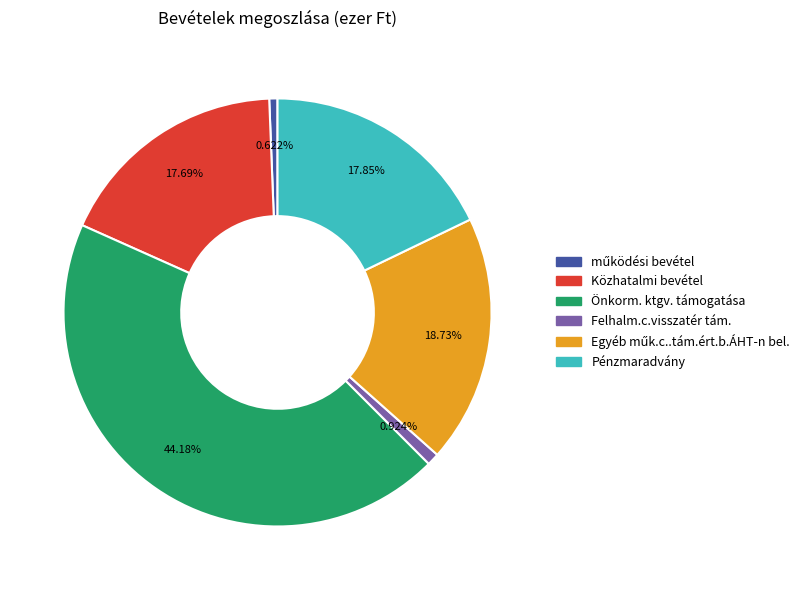

Approximately how many times larger is the value at Pénzmaradvány compared to Felhalm.c.visszatér tám.?

19.3